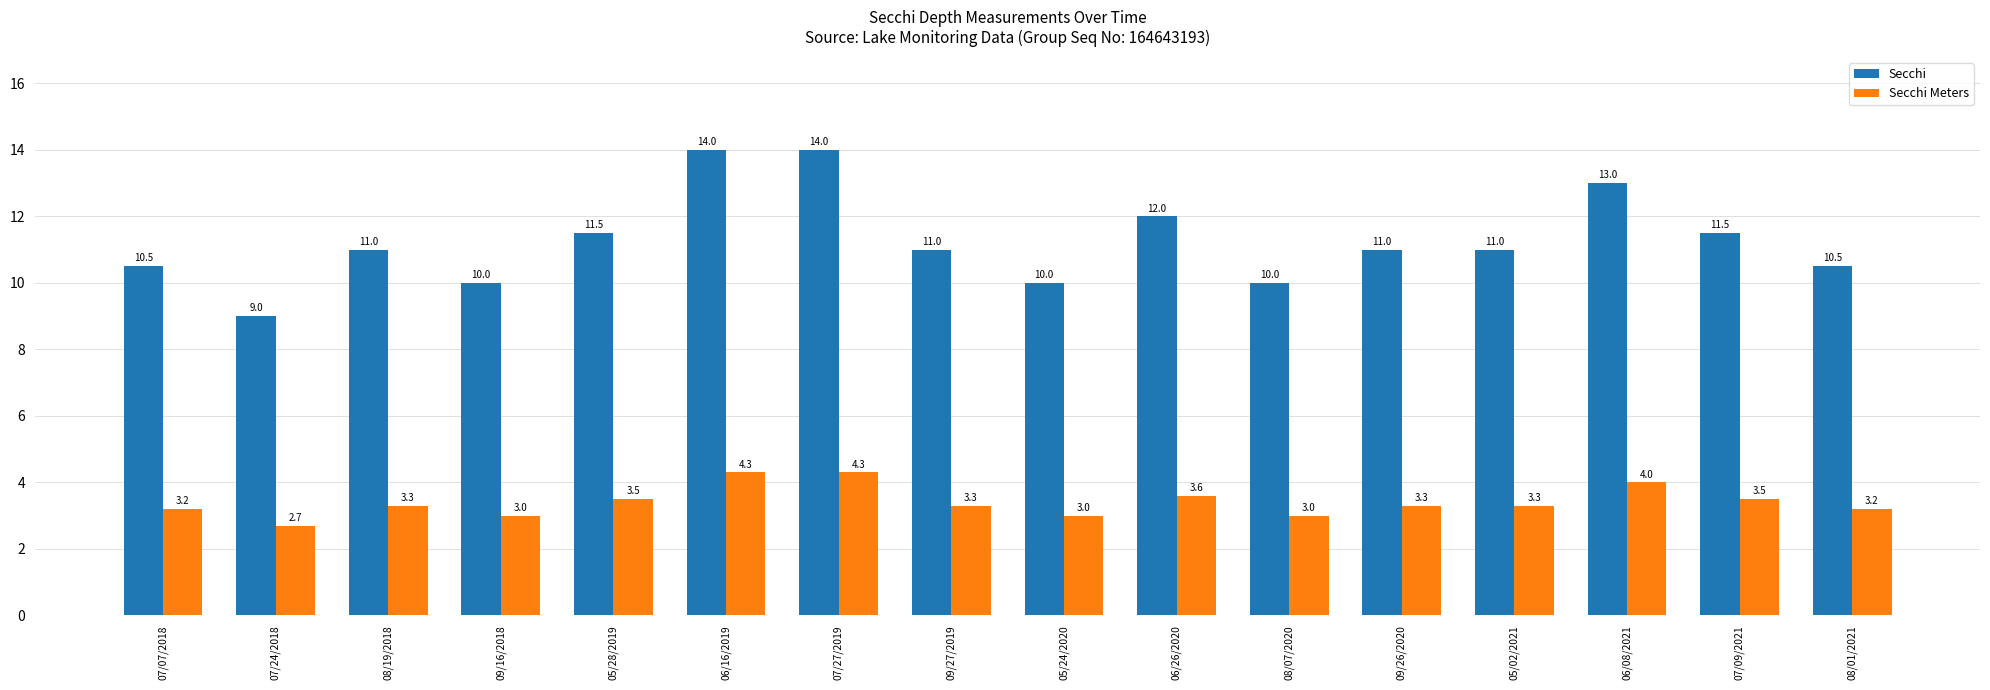

Is the value of Secchi Meters at 09/16/2018 greater than the value of Secchi at 09/26/2020?

No